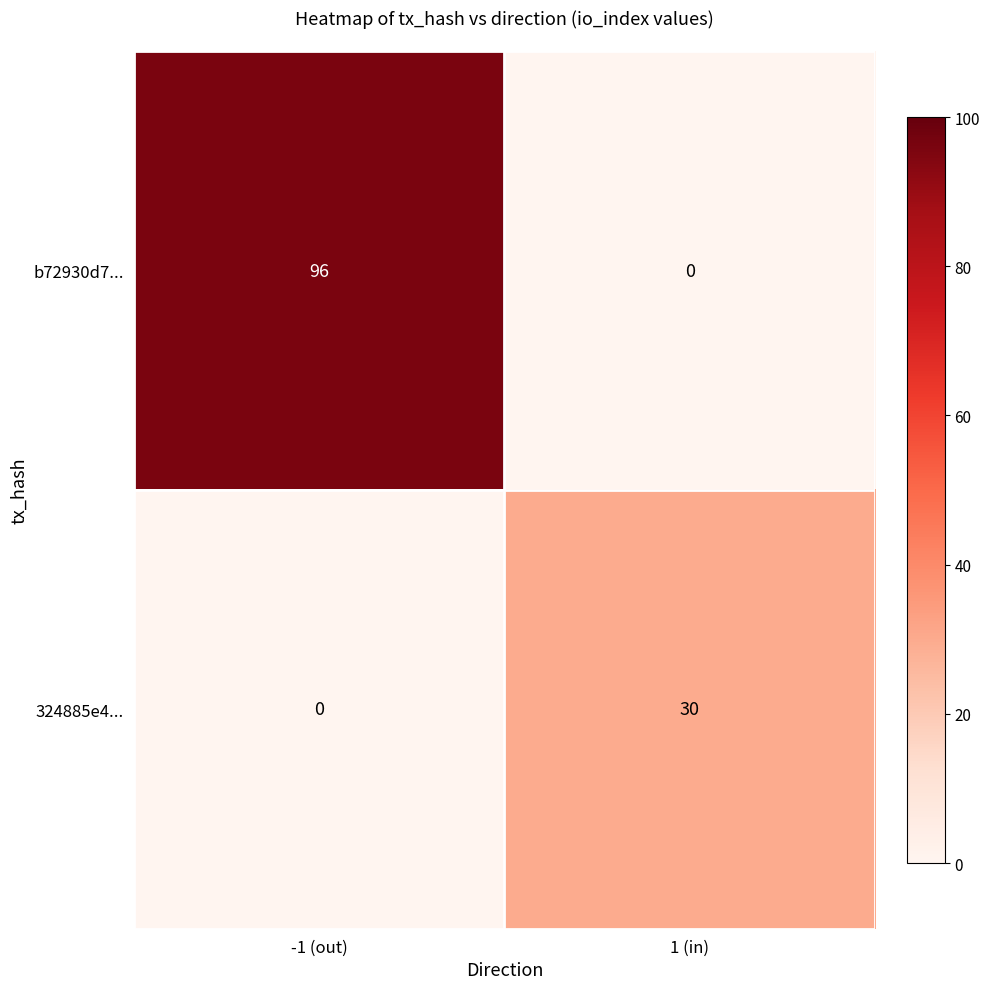

Rank the series at 1 (in) from lowest to highest value.

b72930d7..., 324885e4...